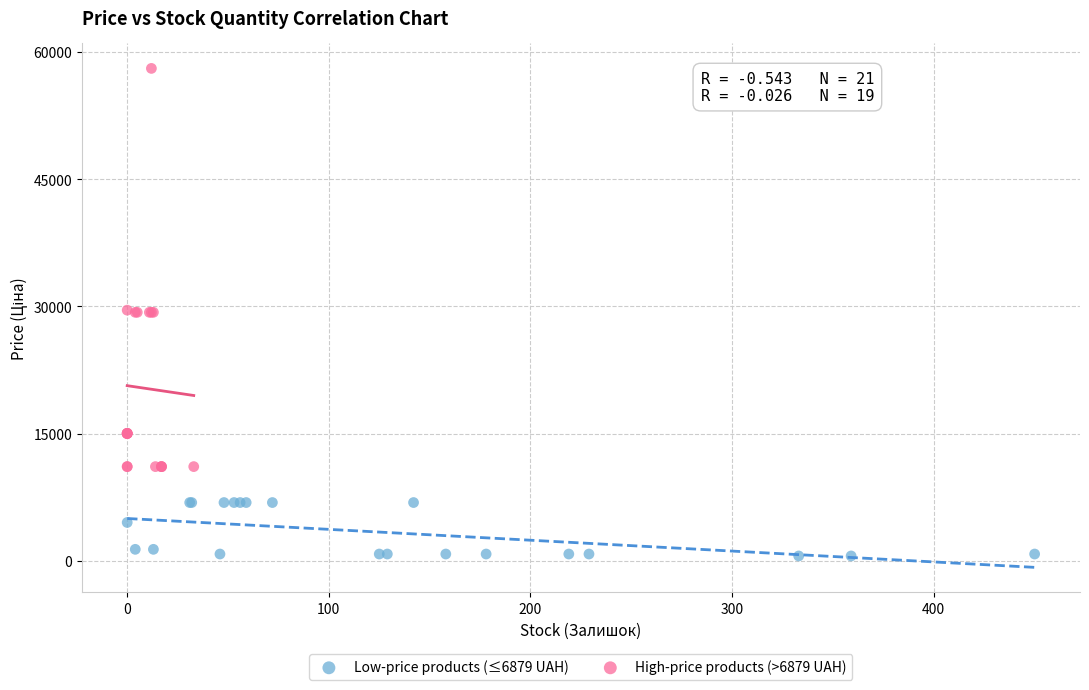

Which series contains the highest Y value?

High-price products (>6879 UAH)